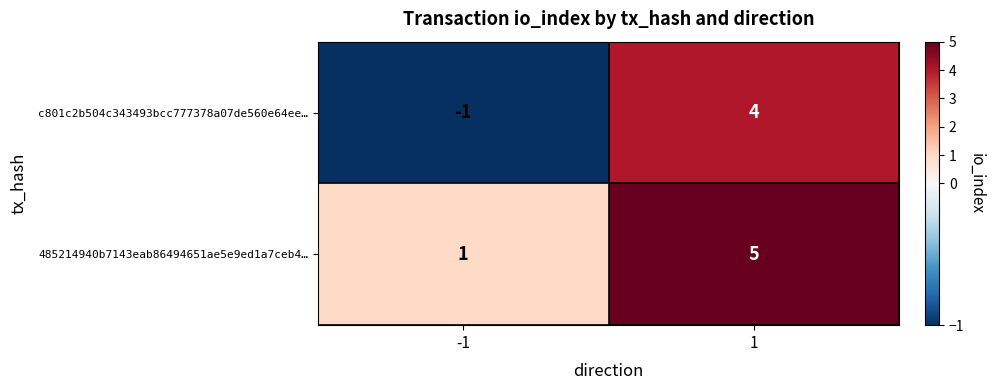

What is the maximum value shown in the chart?

5